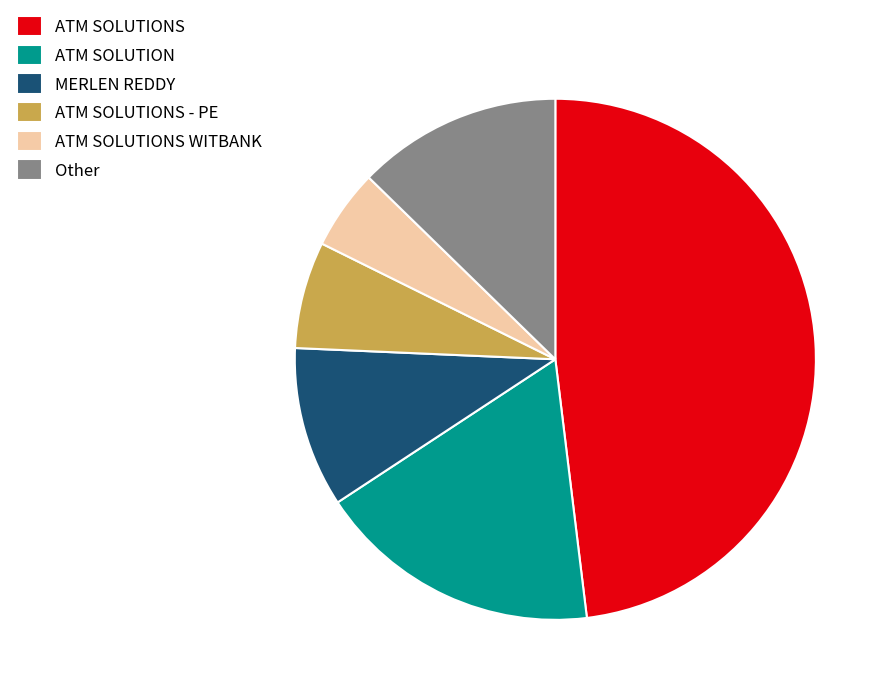

Between ATM SOLUTIONS WITBANK and ATM SOLUTIONS - PE, which is larger?

ATM SOLUTIONS - PE